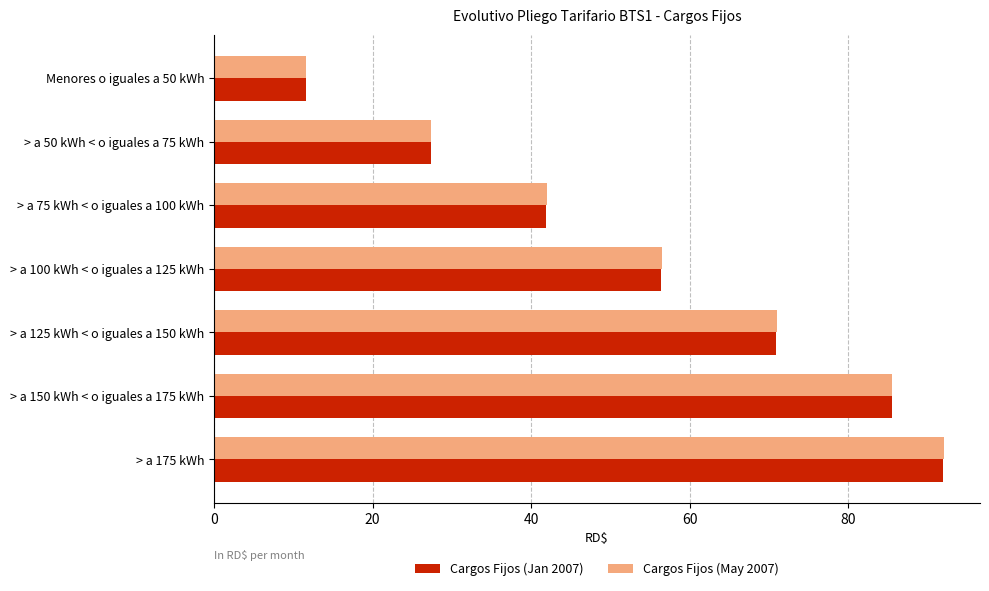

What is the maximum value shown in the chart?

92.0